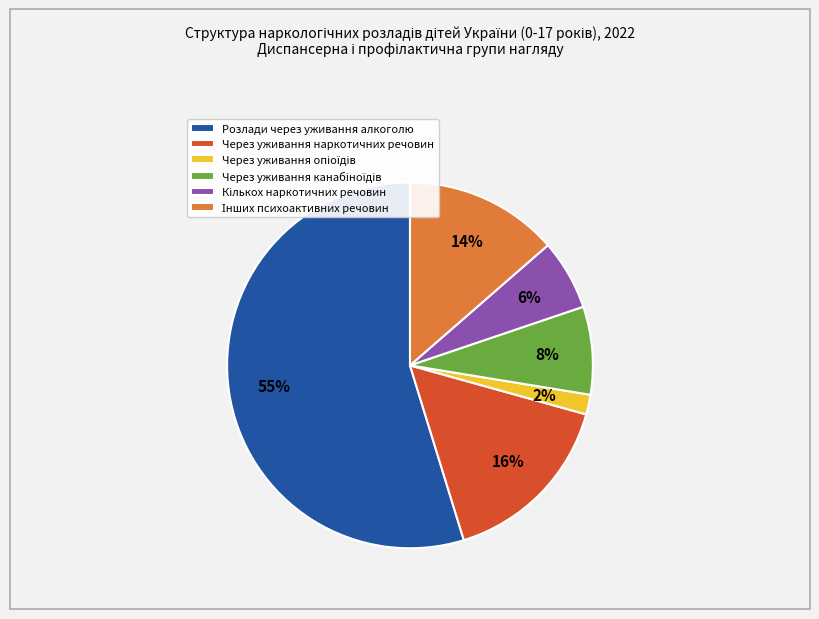

Which category has the biggest portion of the pie?

Розлади через уживання алкоголю